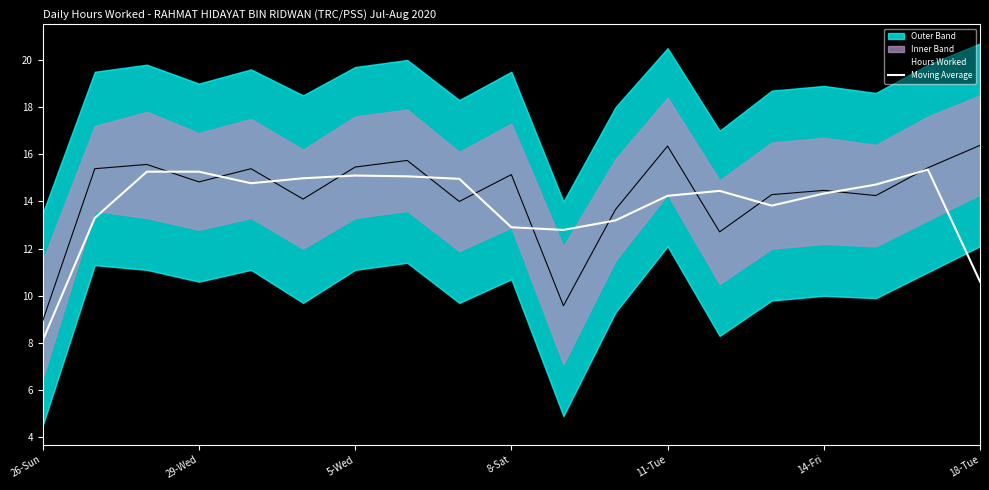

The Hours Worked series shows 6.6 at 29-Wed. True or false?

False